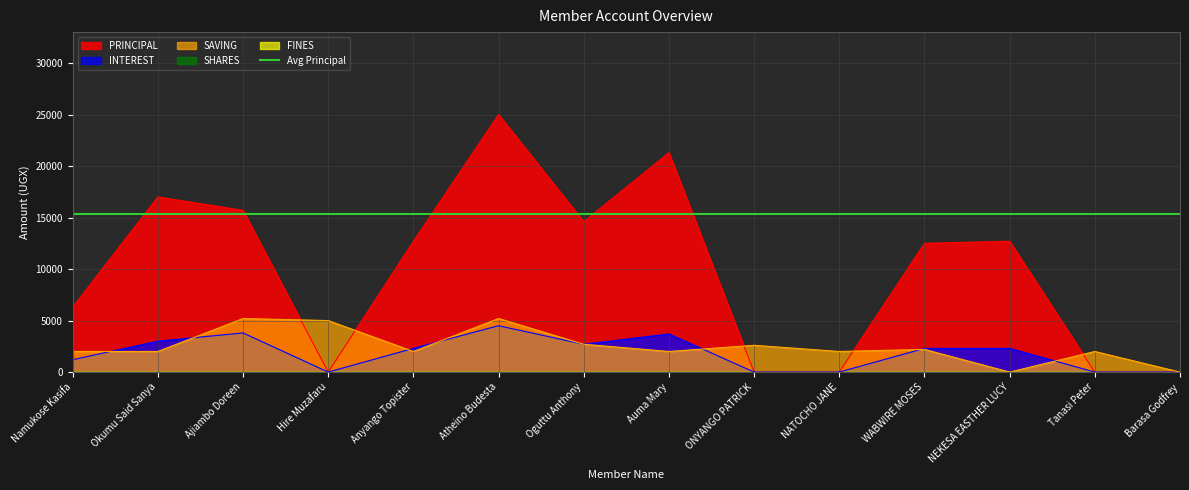

Where is PRINCIPAL nearest to the value 12500?

WABWIRE MOSES